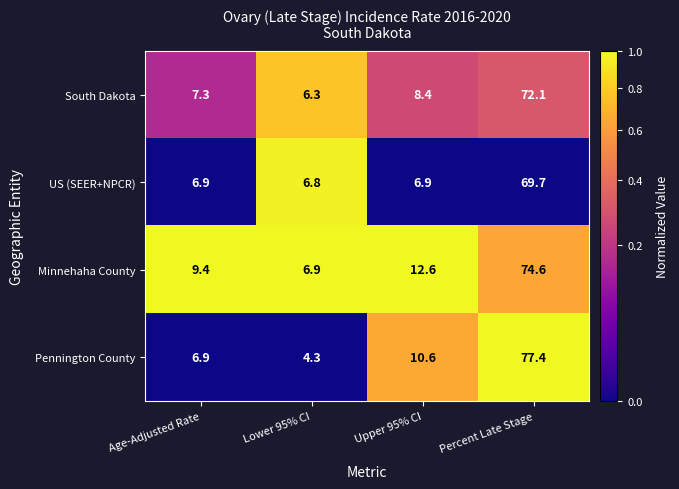

Is it true that Pennington County equals 6.9 at Age-Adjusted Rate?

True